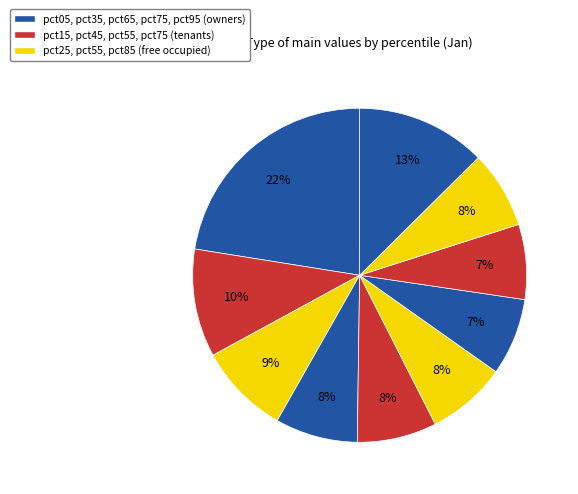

How many slices are in this pie chart?

10